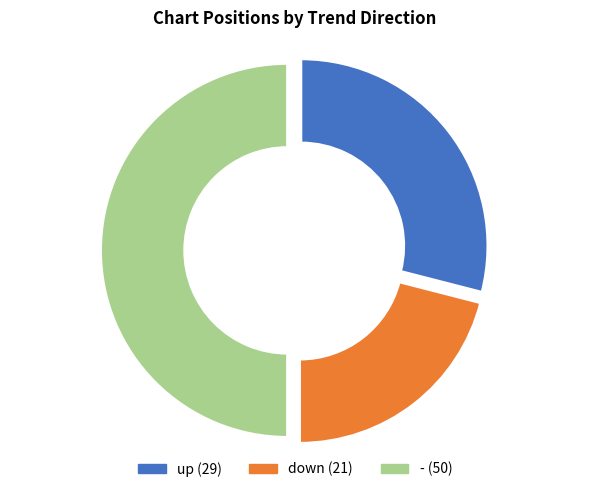

Does - represent more than half of the total?

No